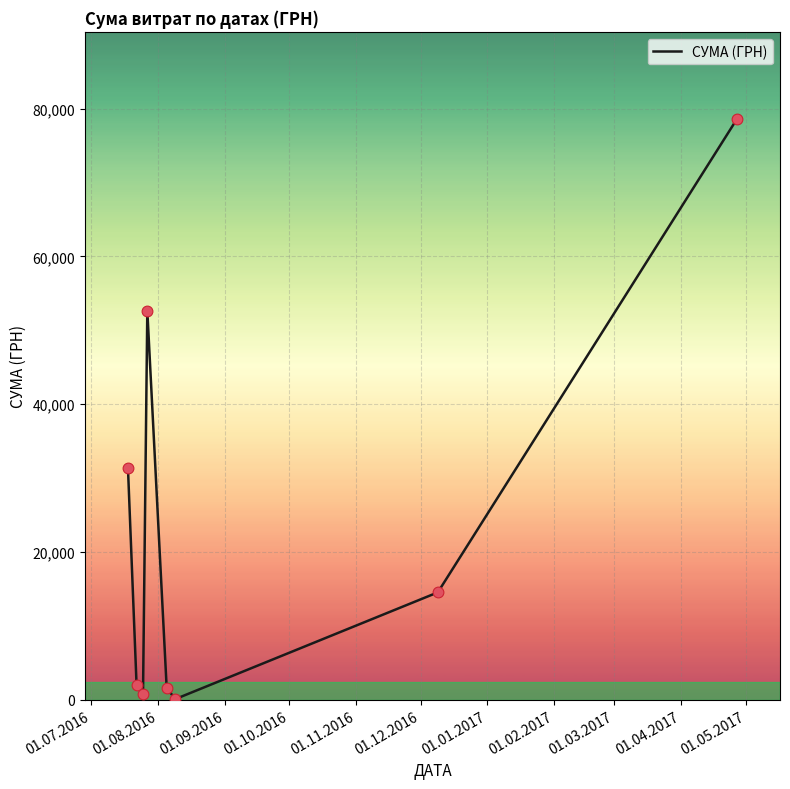

How many interior local valleys (lower than both neighbors) does the data have?

2